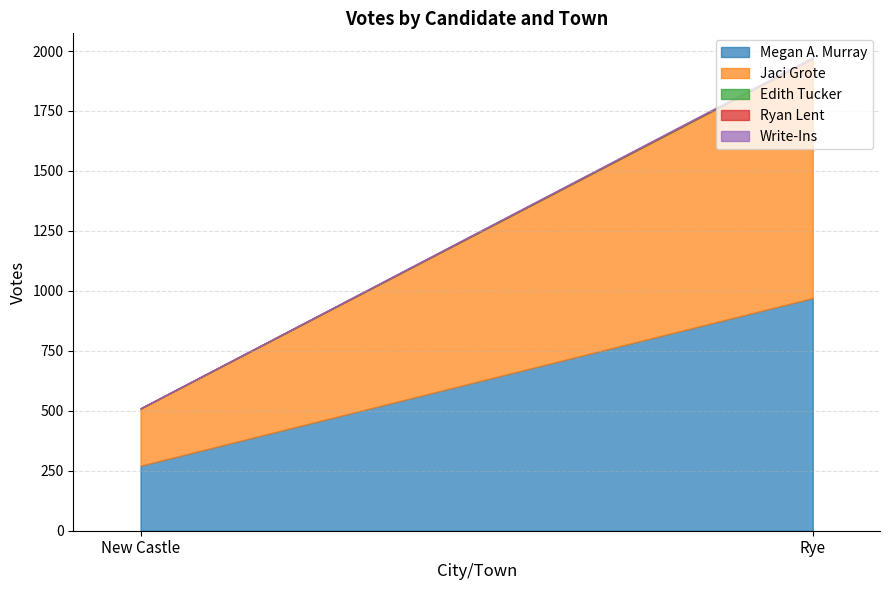

Between New Castle and Rye, which series saw the biggest shift?

Jaci Grote